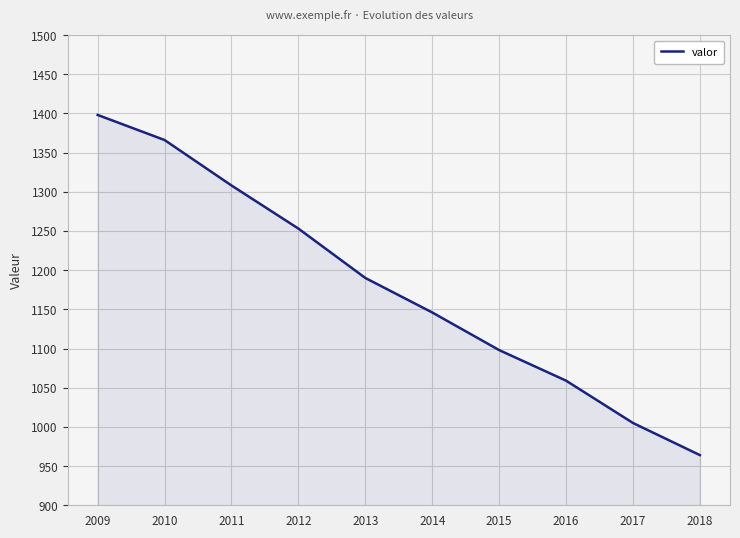

Is it true that the value at 2009 is 2237?

False